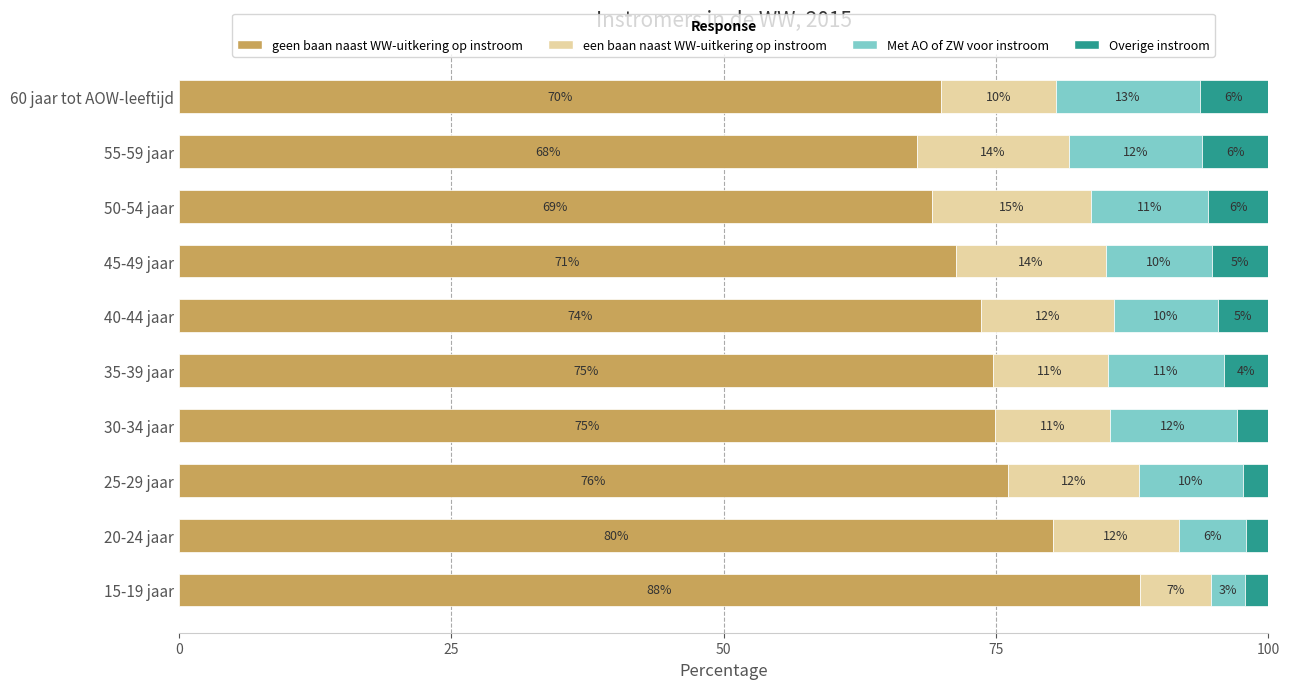

At how many categories does at least one series exceed 60?

10